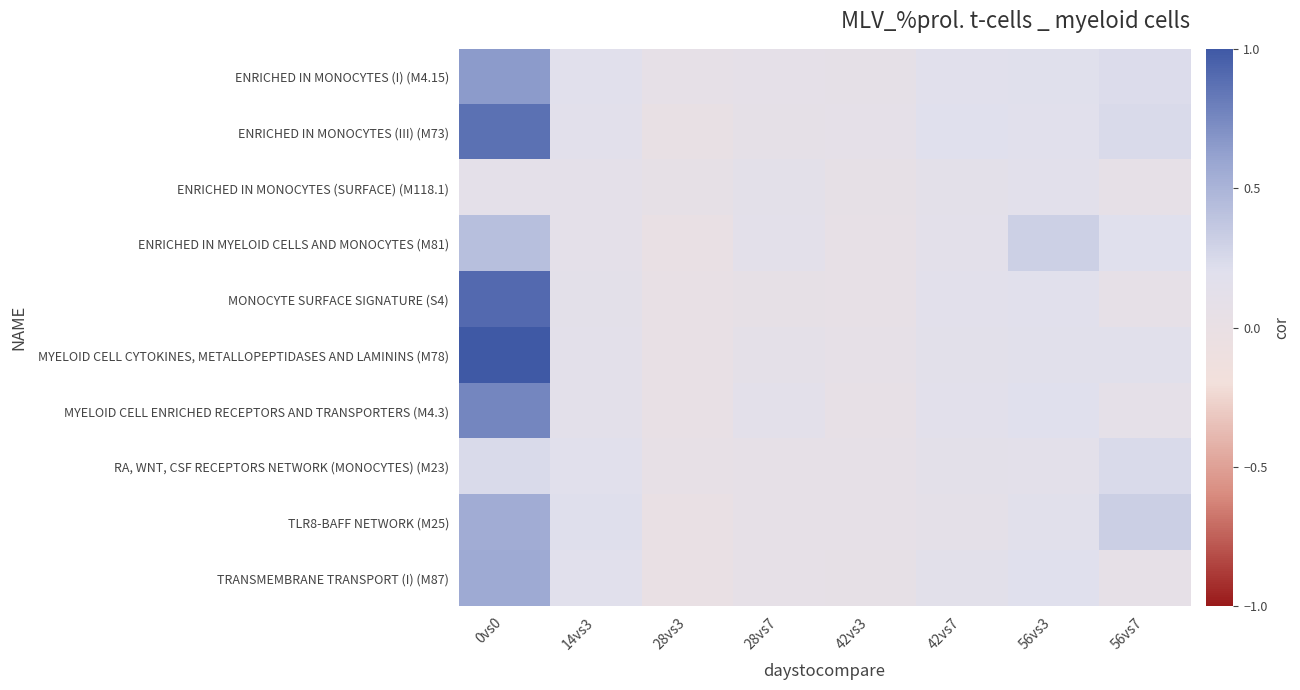

Which category has the highest value across all series?

0vs0